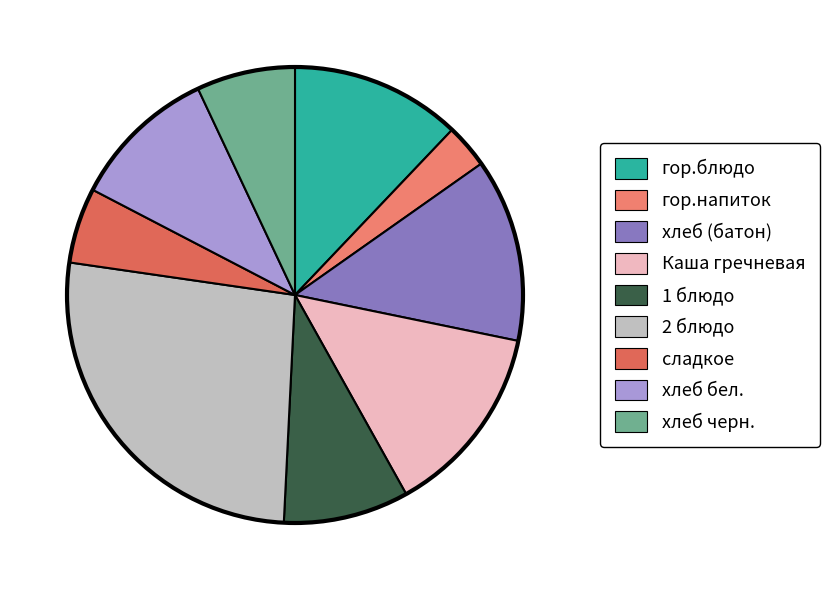

Which category has the biggest portion of the pie?

2 блюдо